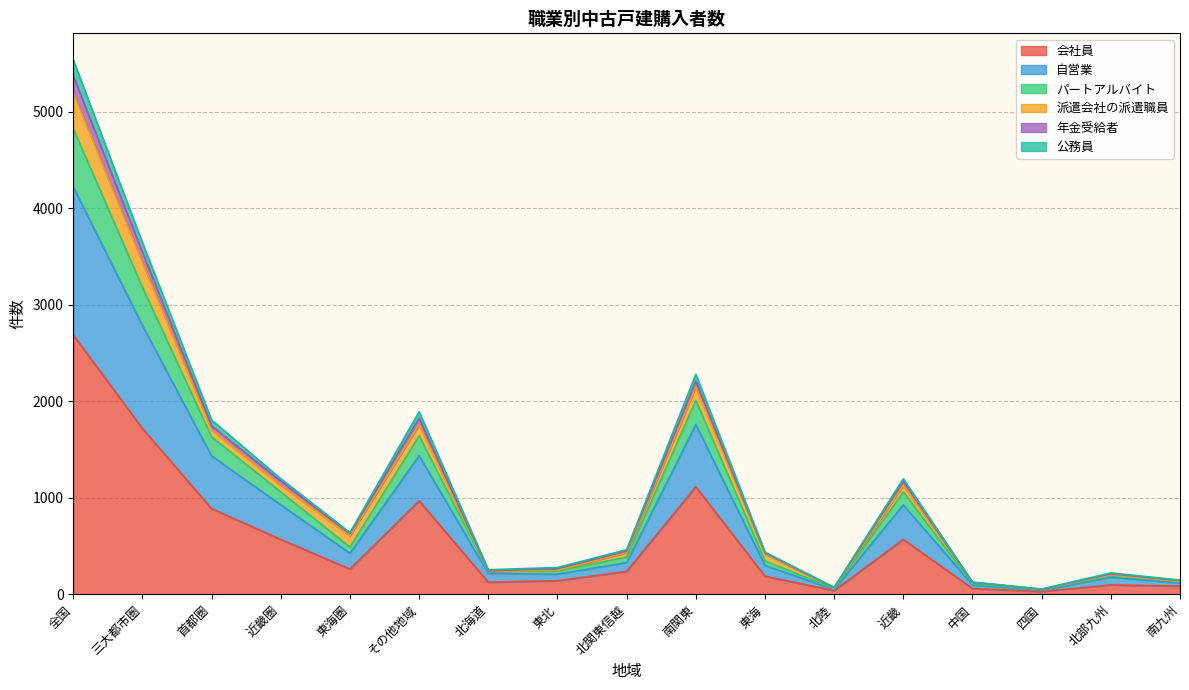

Which category has the highest value in the 年金受給者 series?

全国